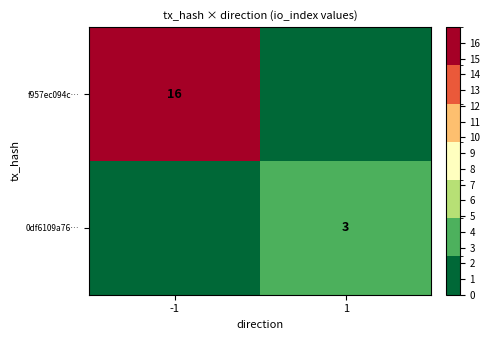

The value of 0df6109a76… at 1 is 1. True or false?

False